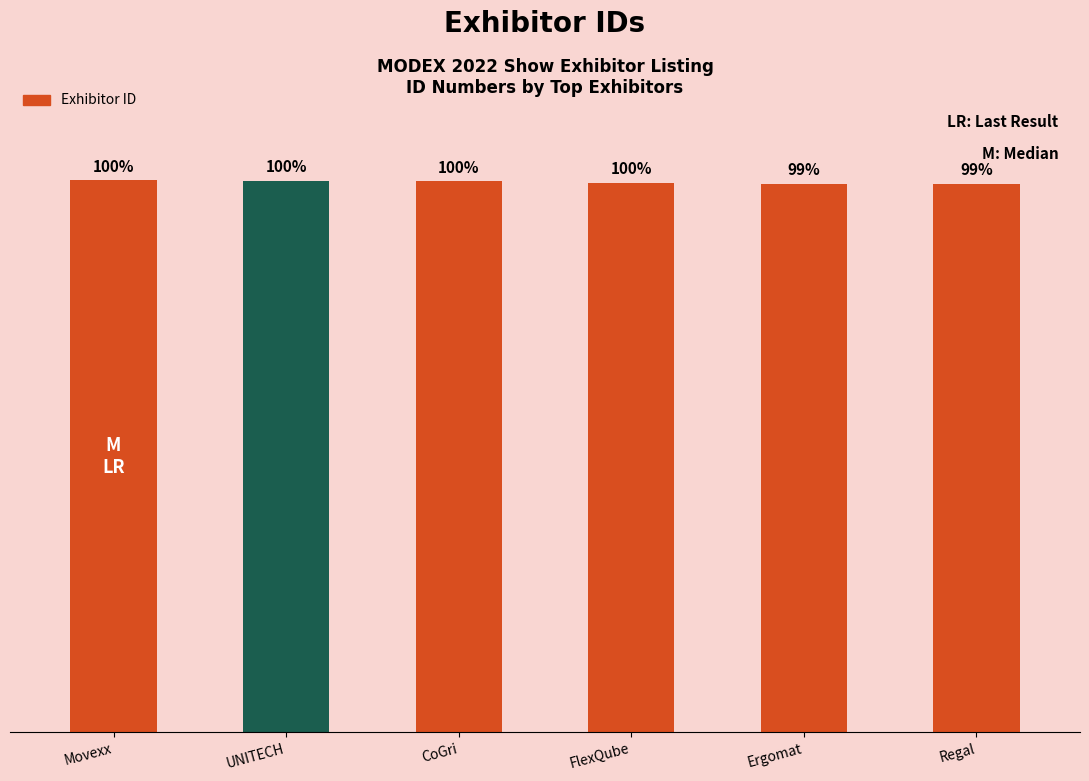

Is it true that the value at UNITECH is 48675?

True